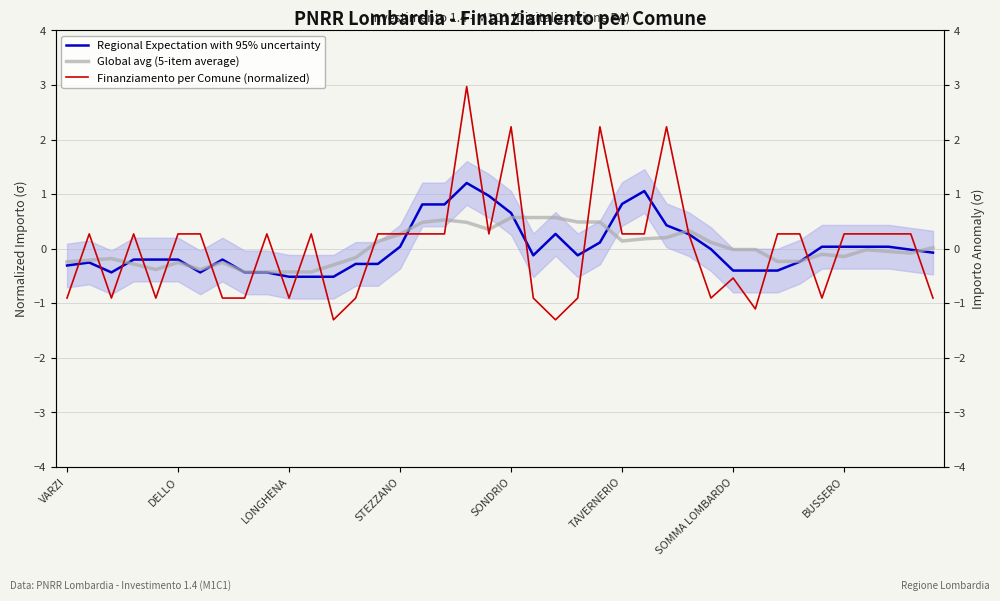

Which series has the largest range (max minus min)?

Finanziamento per Comune (normalized)